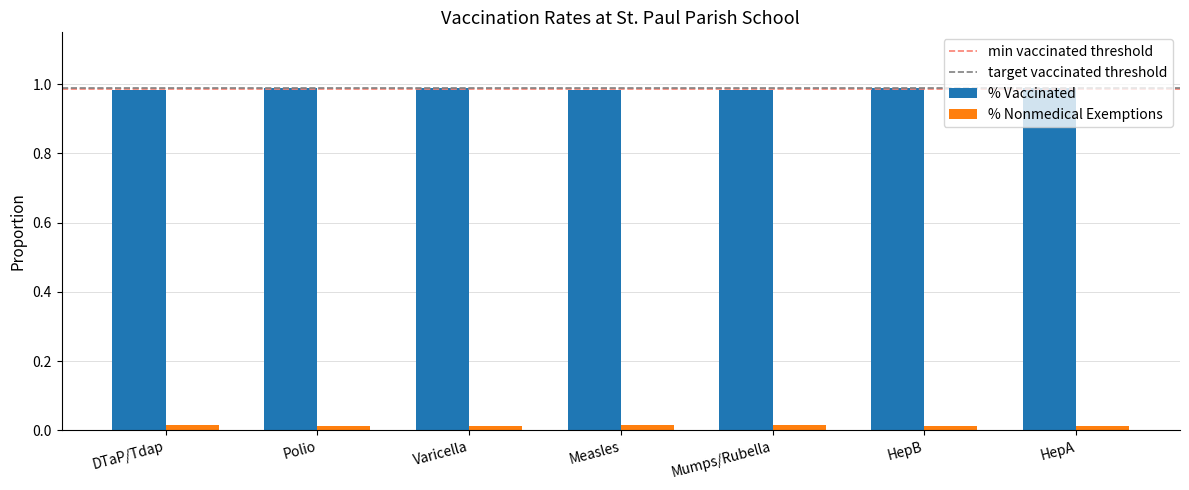

How many groups of bars are there?

7